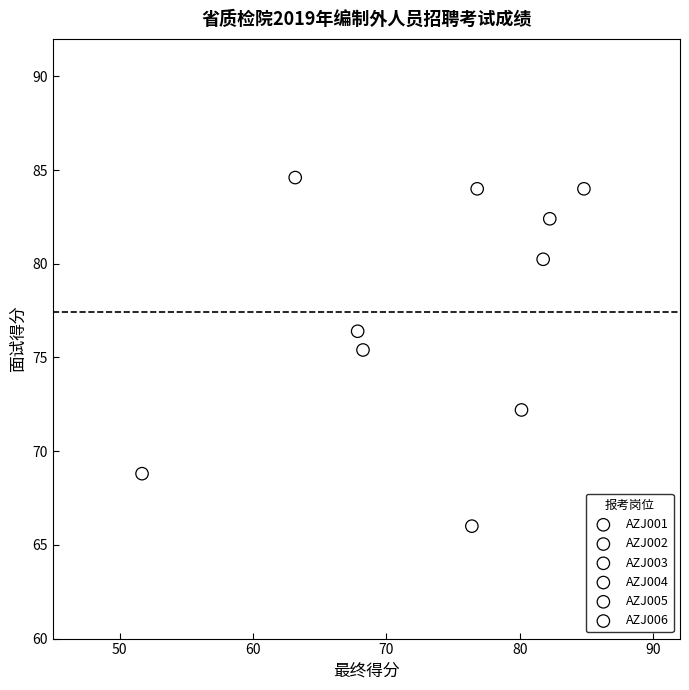

Which series contains the highest Y value?

AZJ003